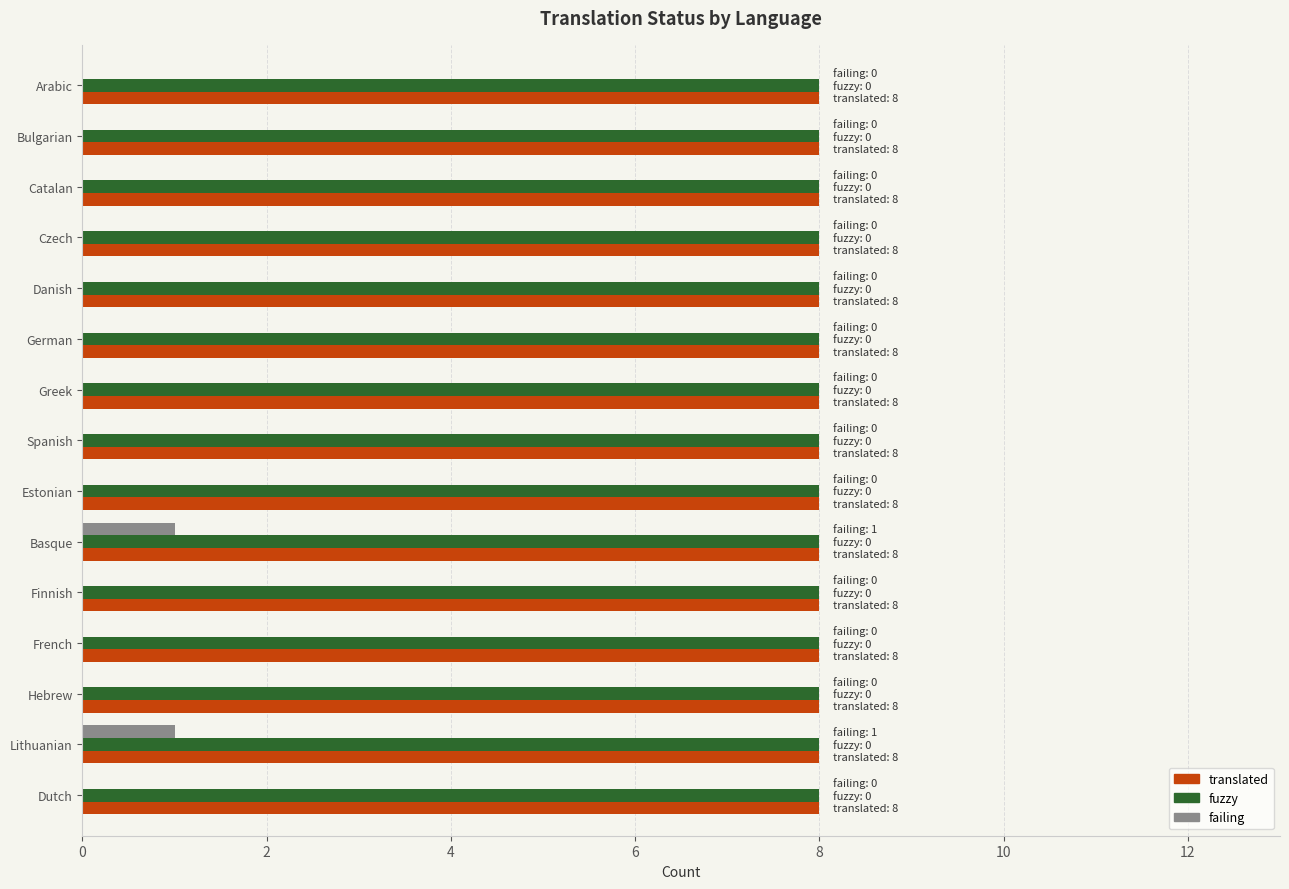

Read the translated value at Basque.

8.0